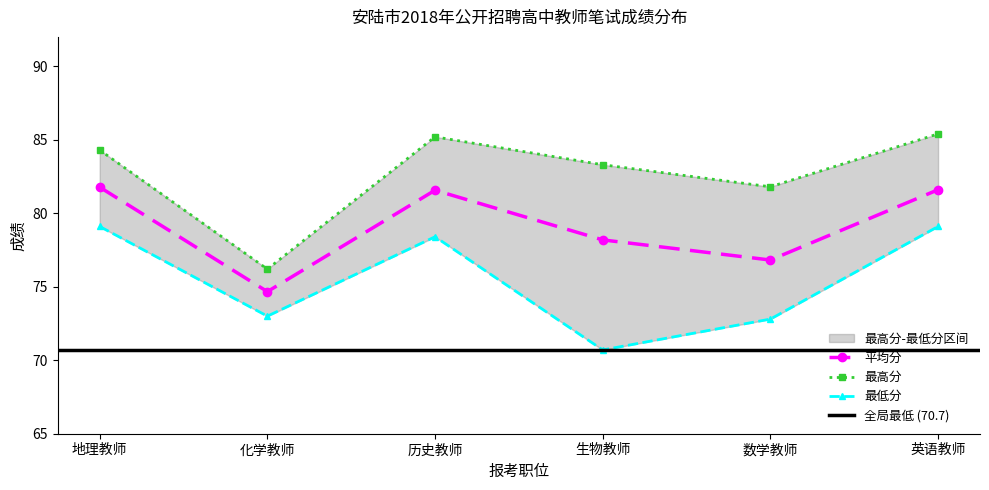

True or false: 平均分 and 最高分 intersect in this chart.

False